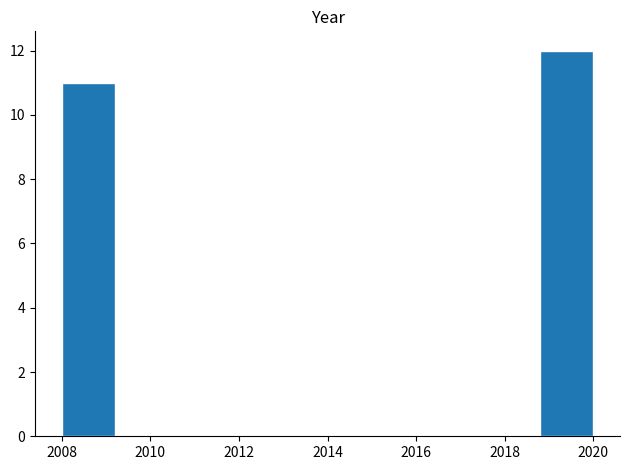

Reading left to right, list every bar in this chart as the range it spans on the x-axis followed by its height. The values are not printed on the chart, so give them approximately, as read against the axis.

2008.0 to 2009.2: 11
2009.2 to 2010.4: 0
2010.4 to 2011.6: 0
2011.6 to 2012.8: 0
2012.8 to 2014.0: 0
2014.0 to 2015.2: 0
2015.2 to 2016.4: 0
2016.4 to 2017.6: 0
2017.6 to 2018.8: 0
2018.8 to 2020.0: 12